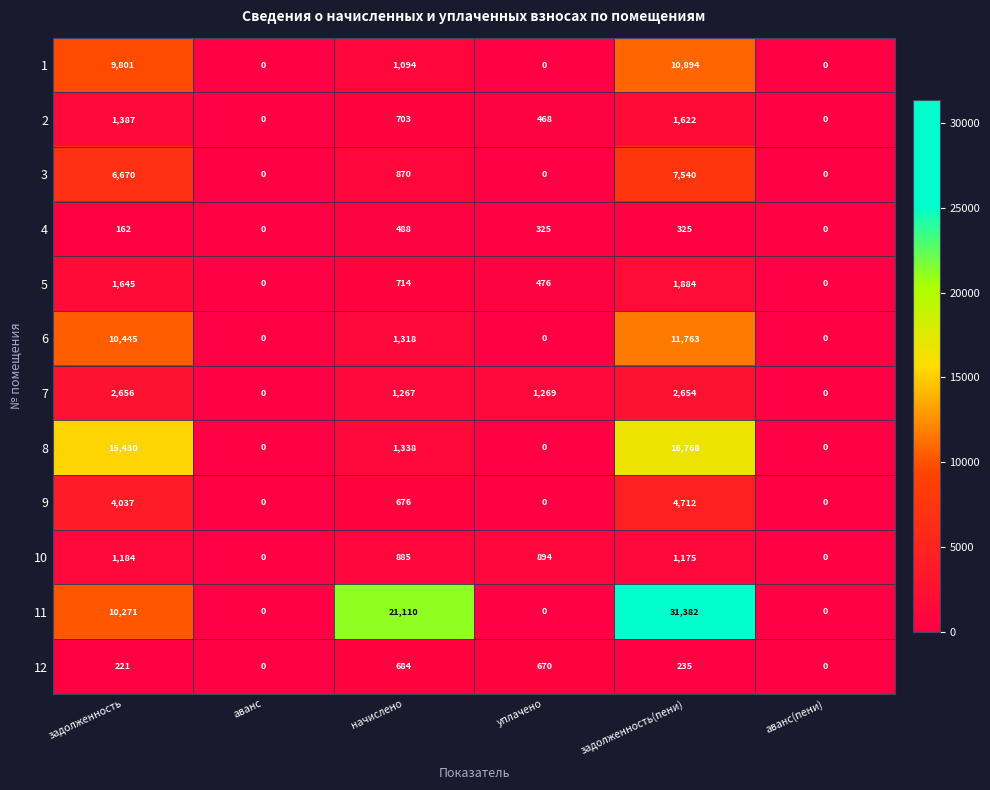

True or false: 9 has a value of 1801 at задолженность(пени).

False